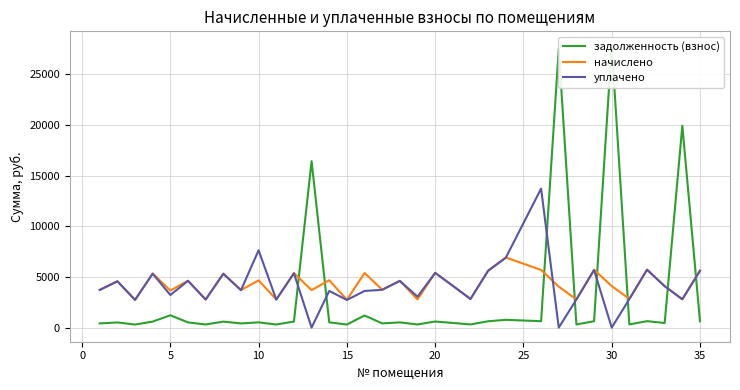

What is the greatest value displayed?

27858.9